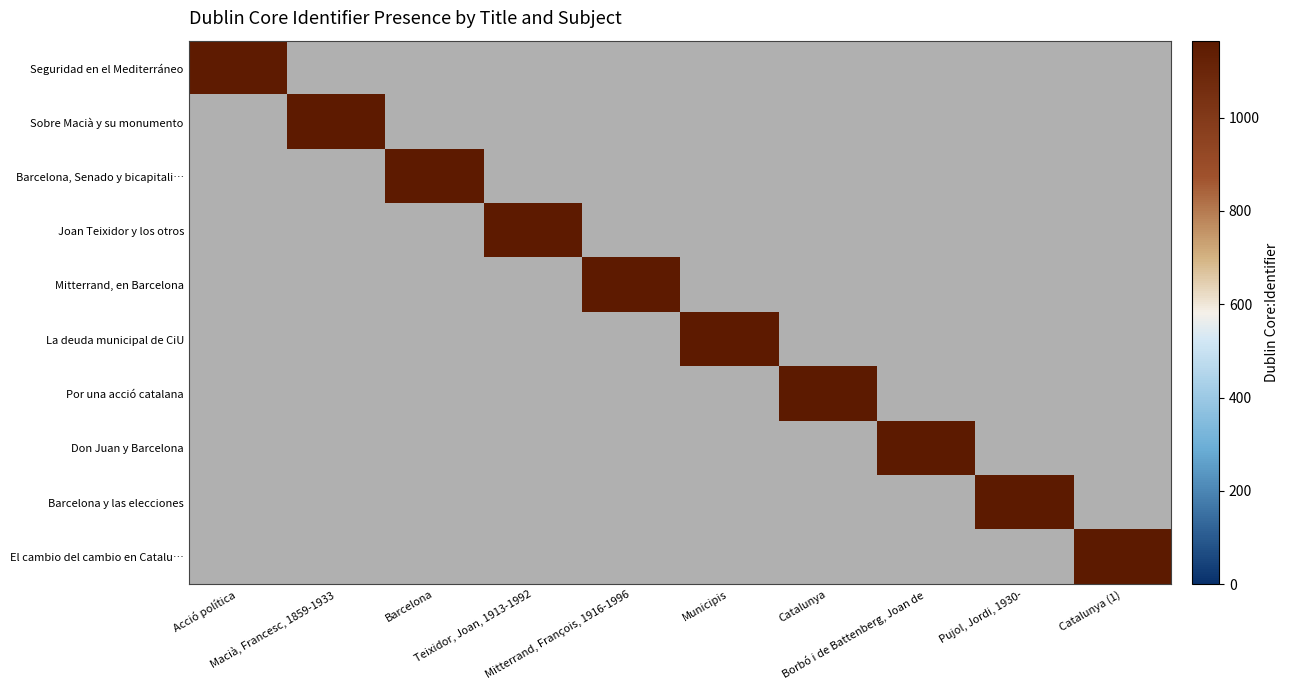

List the series in order of their overall mean, highest first.

Seguridad en el Mediterráneo, Sobre Macià y su monumento, Barcelona, Senado y bicapitali…, Joan Teixidor y los otros, Mitterrand, en Barcelona, La deuda municipal de CiU, Por una acció catalana, Don Juan y Barcelona, Barcelona y las elecciones, El cambio del cambio en Catalu…